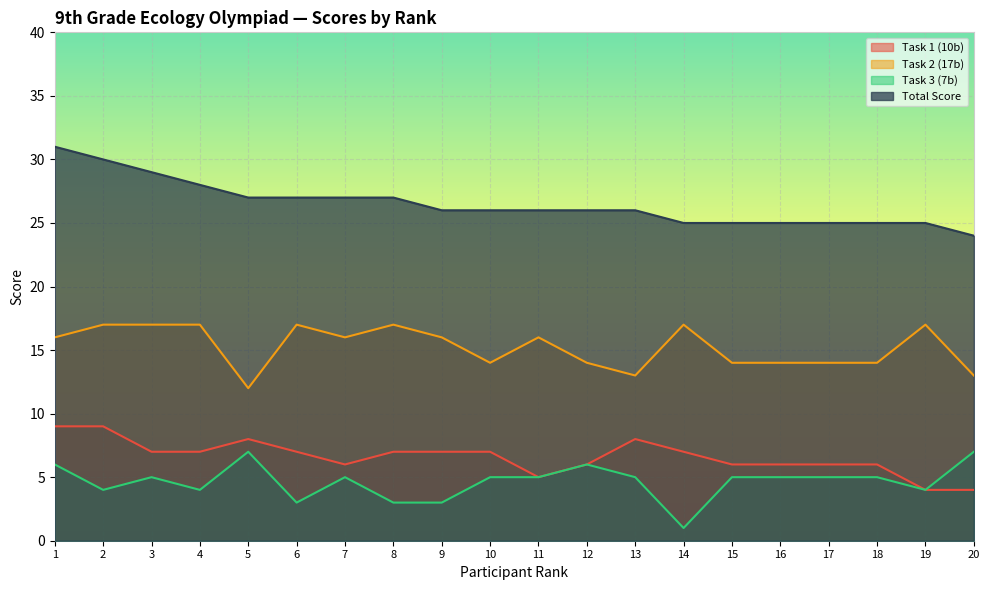

True or false: Task 3 (7b) and Total Score cross at least once.

False